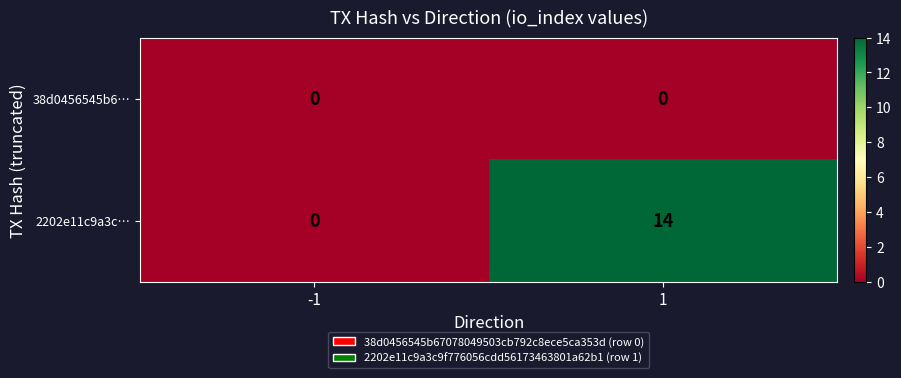

What is the difference between the maximum and minimum values in the 2202e11c9a3c… series?

14